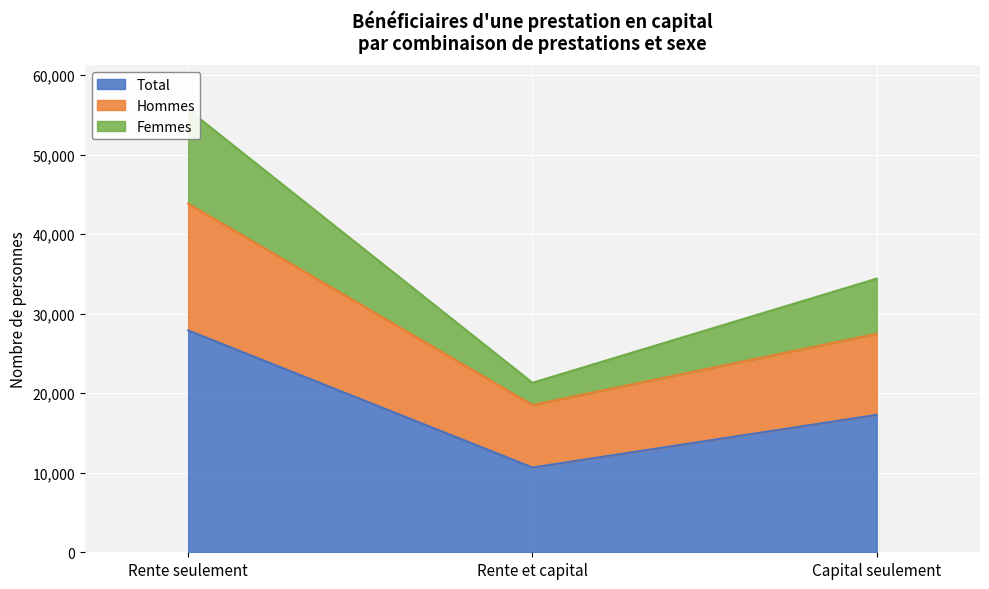

How many lines are shown in the chart?

3